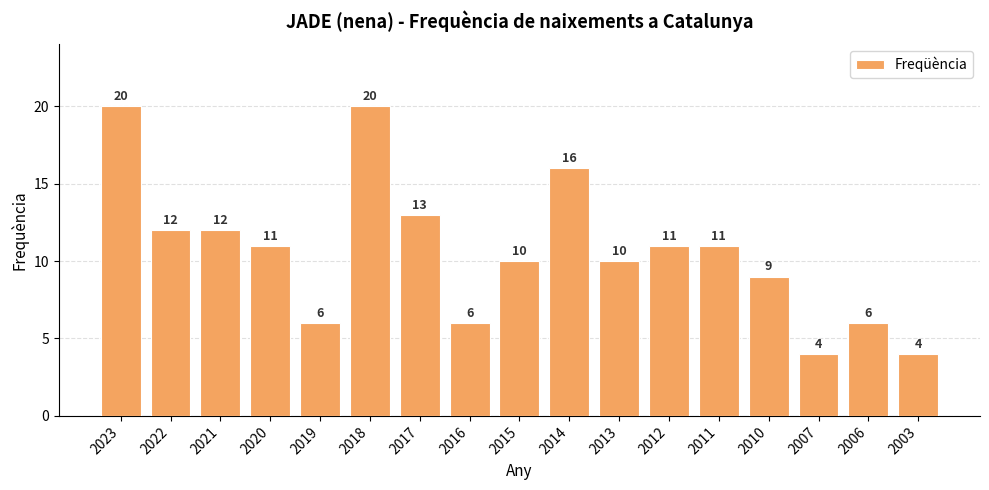

How many data points are less than 11?

8